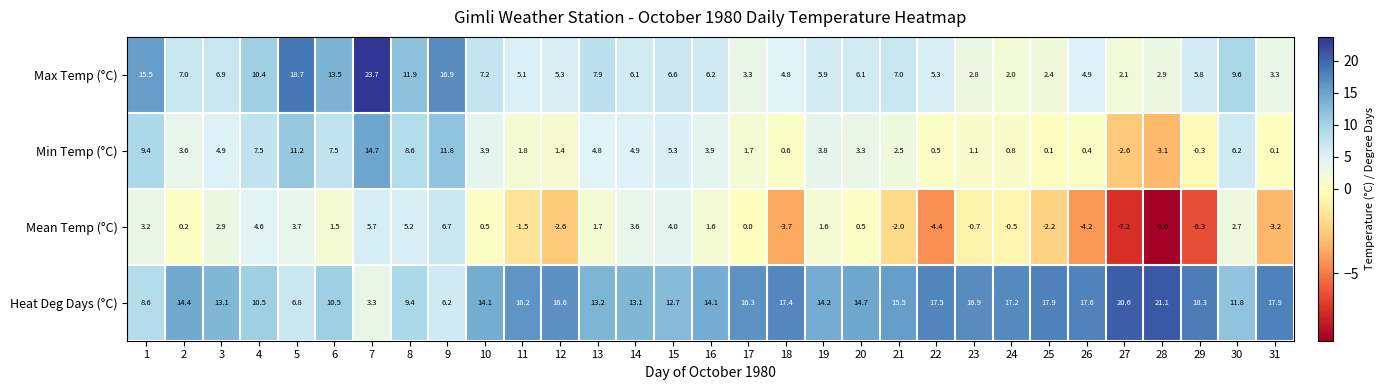

What is the difference between the Mean Temp (°C) values at 13 and 4?

2.9